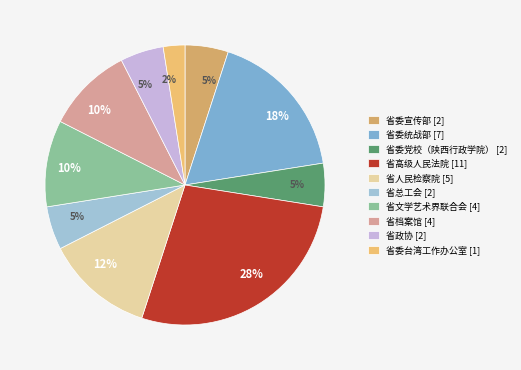

What percentage is the 省政协 slice, to the nearest percent?

5%